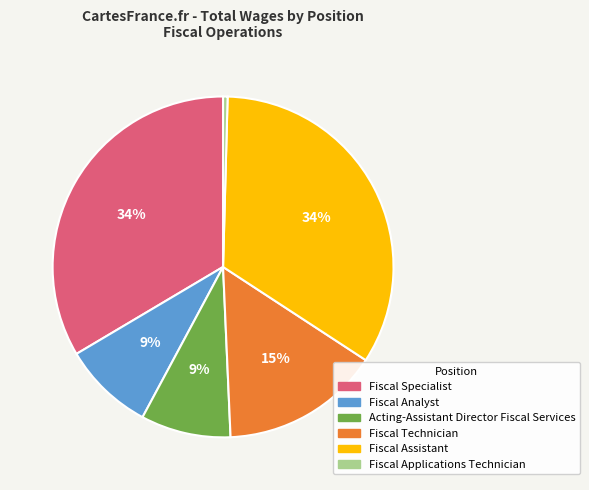

Is it true that Fiscal Assistant is 41% of the pie?

False